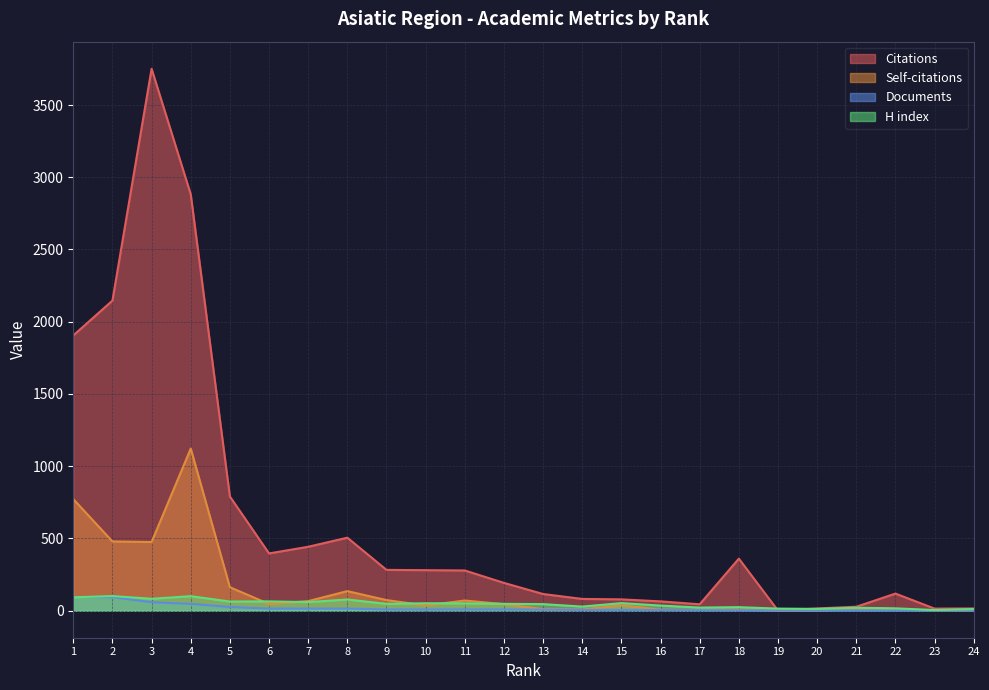

What is the sum of all Documents values?

425